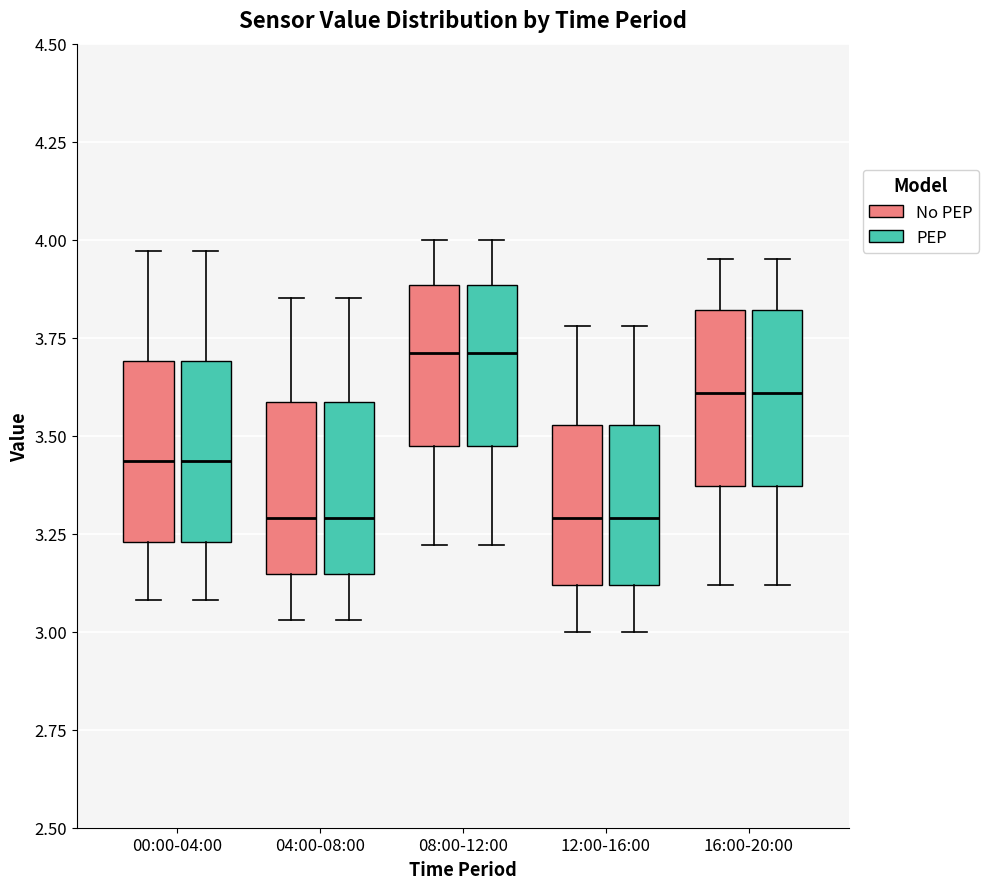

Where does the median line of the box for 12:00-16:00 (PEP) sit on the y-axis? The values are not printed on the chart, so give them approximately, as read against the axis.

3.30